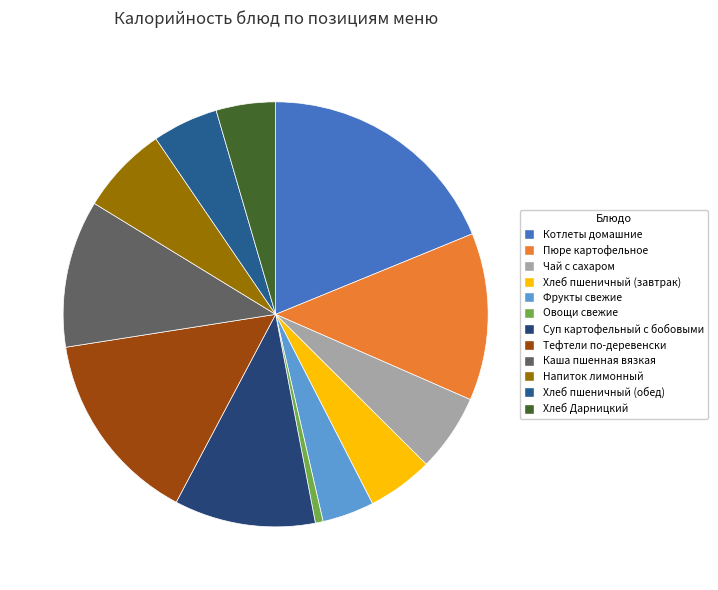

Does Овощи свежие account for over 50% of the chart?

No